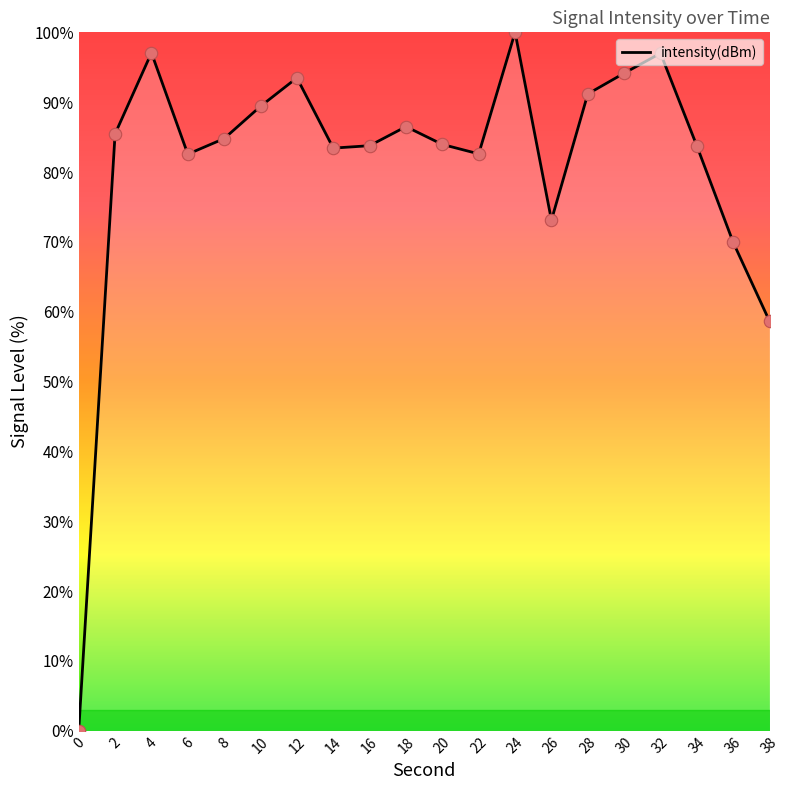

What is the change in value from 22 to 34?

+1.1